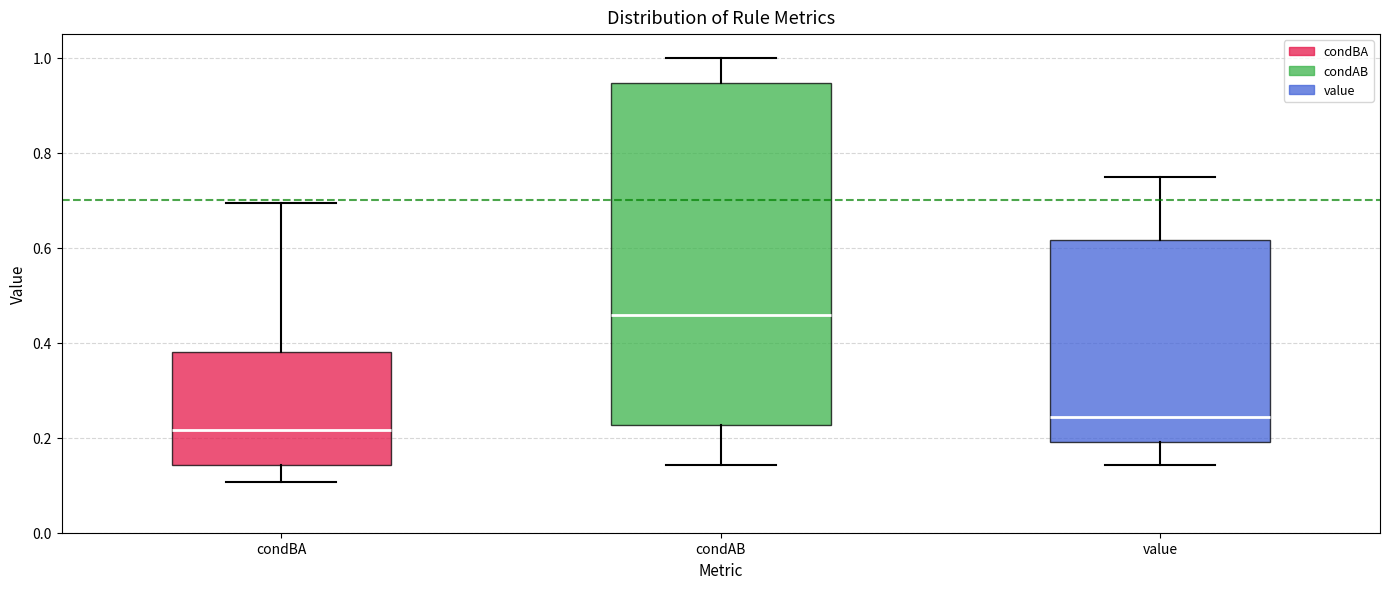

Reading left to right, transcribe this box plot: for each box, give where its median line is, the range the box spans, and where its two whiskers end, as read against the y-axis. The values are not printed on the chart, so give them approximately, as read against the axis.

condBA: median 0.22, box 0.14 to 0.38, whiskers 0.10 to 0.70
condAB: median 0.46, box 0.22 to 0.94, whiskers 0.14 to 1.00
value: median 0.24, box 0.20 to 0.62, whiskers 0.14 to 0.74